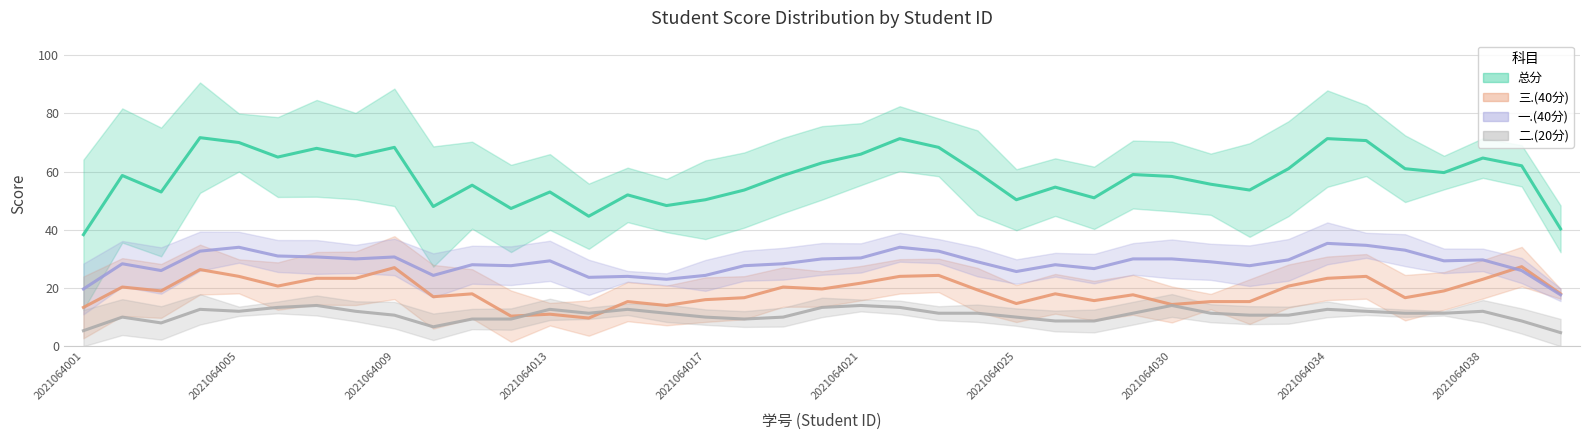

Rank the series by their maximum value, from lowest to highest.

二.(20分), 三.(40分), 一.(40分), 总分